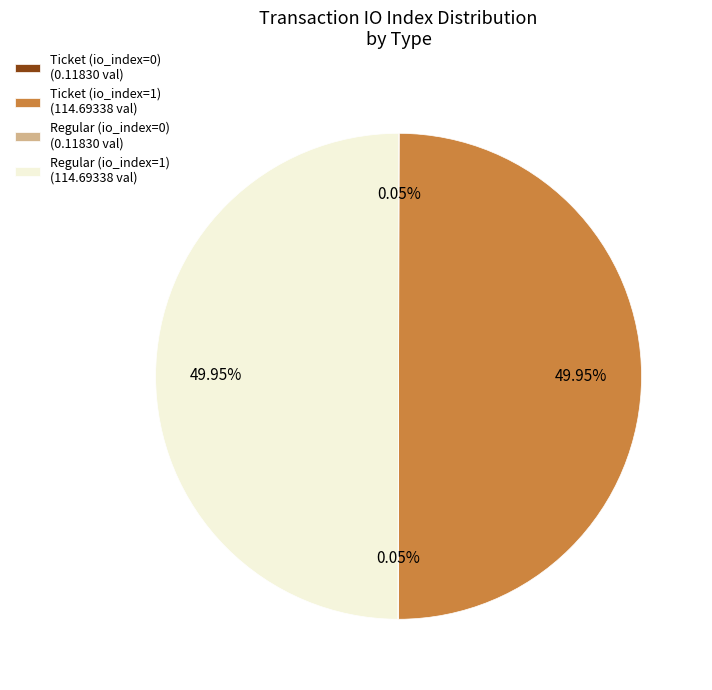

How many slices are in this pie chart?

4